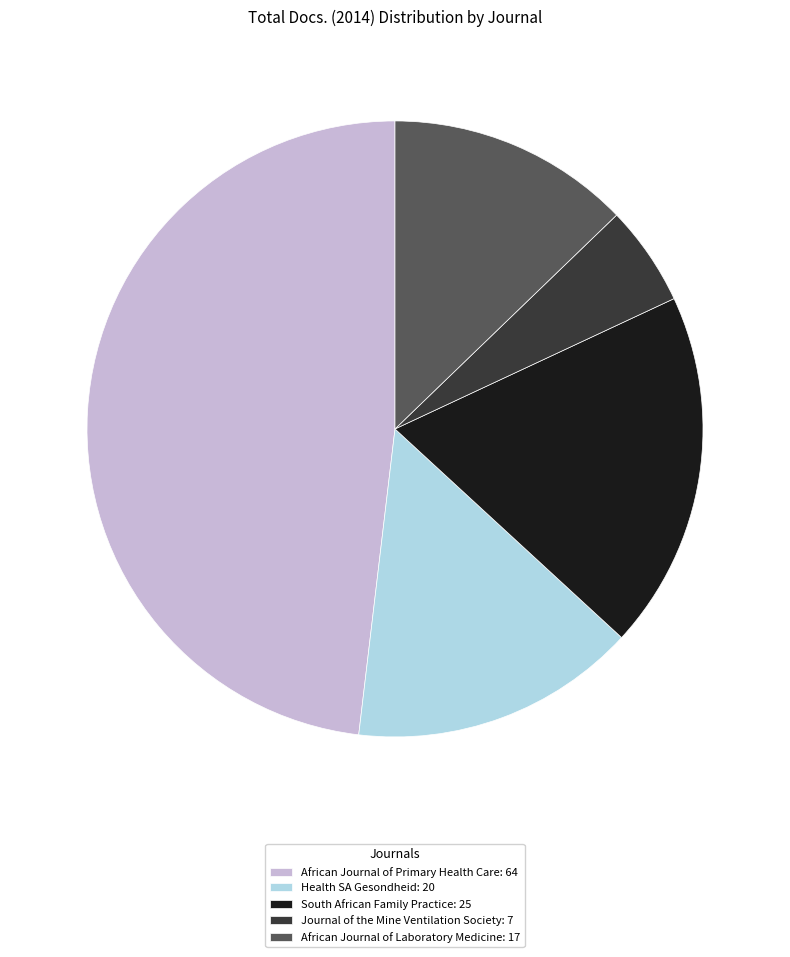

Between Journal of the Mine Ventilation Society: 7 and South African Family Practice: 25, which is larger?

South African Family Practice: 25